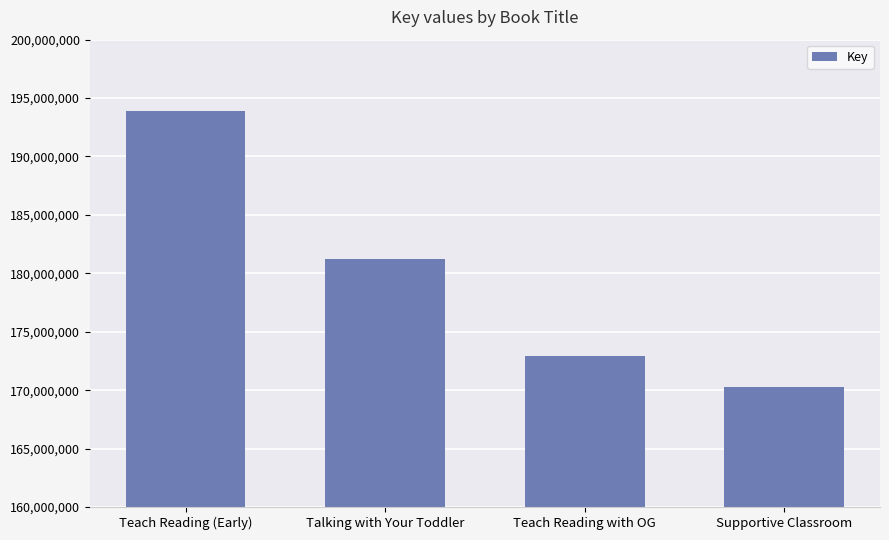

What is the change in value from Talking with Your Toddler to Teach Reading with OG?

-8353283